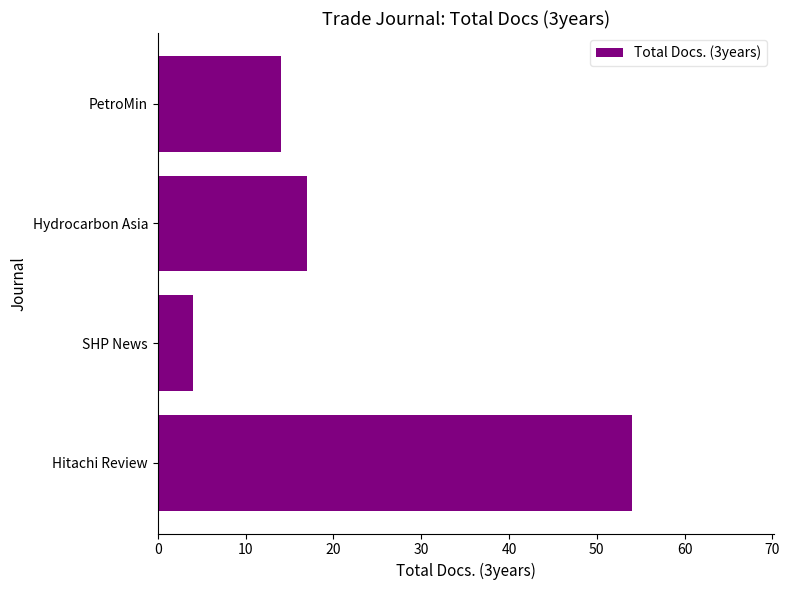

Rank the categories by value from lowest to highest.

SHP News, PetroMin, Hydrocarbon Asia, Hitachi Review